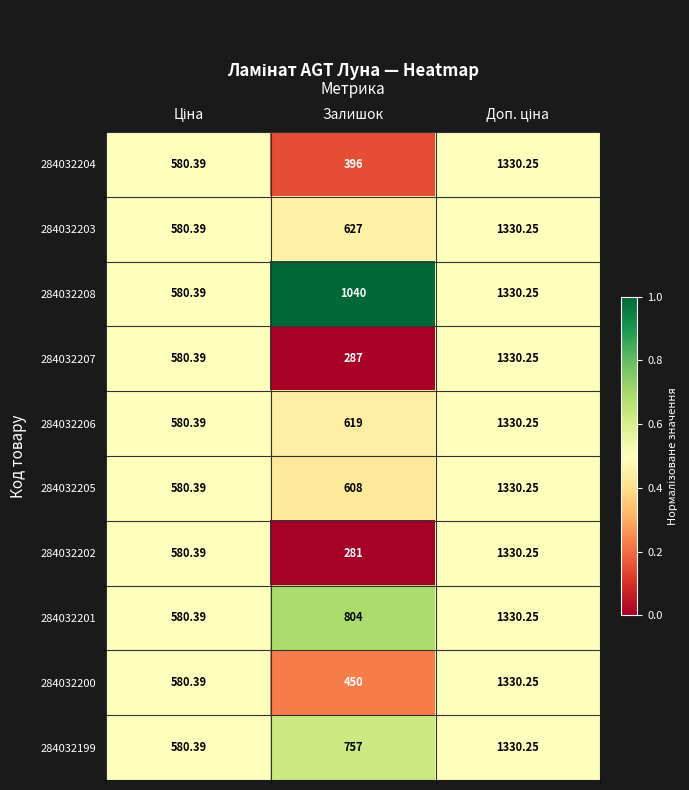

Where is 284032208 nearest to the value 955?

Залишок